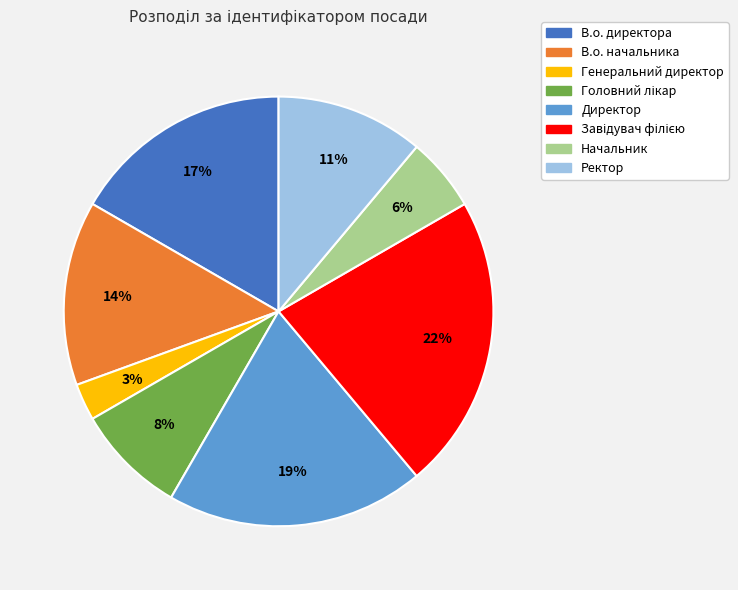

To the nearest percent, what portion does В.о. начальника represent?

14%